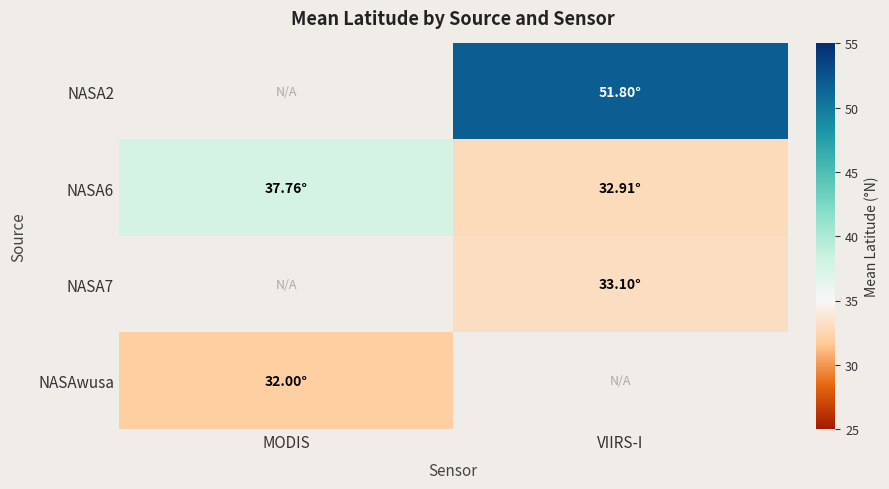

Reading right to left, transcribe all the data shown in this chart.

NASA2: VIIRS-I=51.8	MODIS=0.0
NASA6: VIIRS-I=32.9	MODIS=37.8
NASA7: VIIRS-I=33.1	MODIS=0.0
NASAwusa: VIIRS-I=0.0	MODIS=32.0